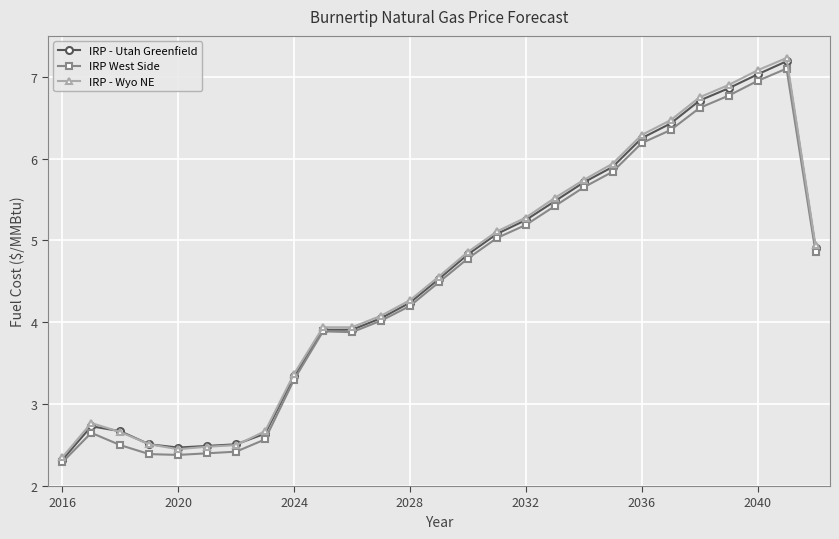

True or false: IRP West Side and IRP - Wyo NE cross at least once.

False